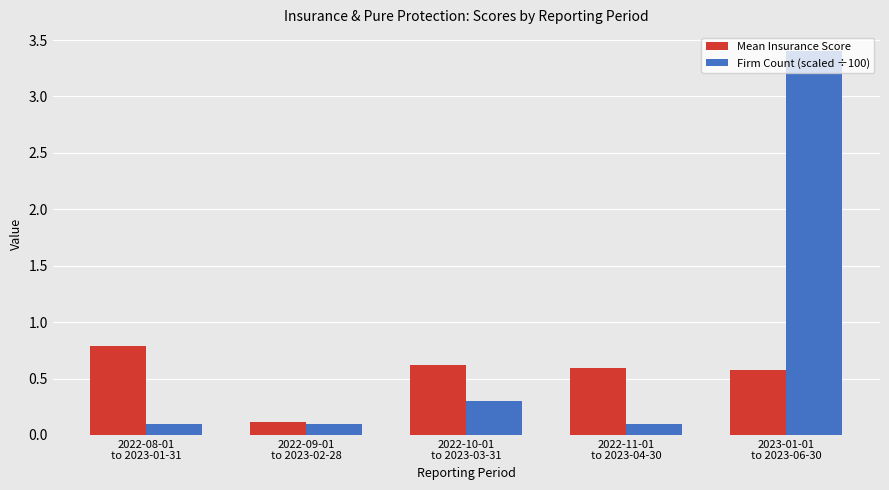

Reading left to right, list all the values displayed in this chart.

Mean Insurance Score: 0.8	0.1	0.6	0.6	0.6
Firm Count (scaled ÷100): 0.1	0.1	0.3	0.1	3.4